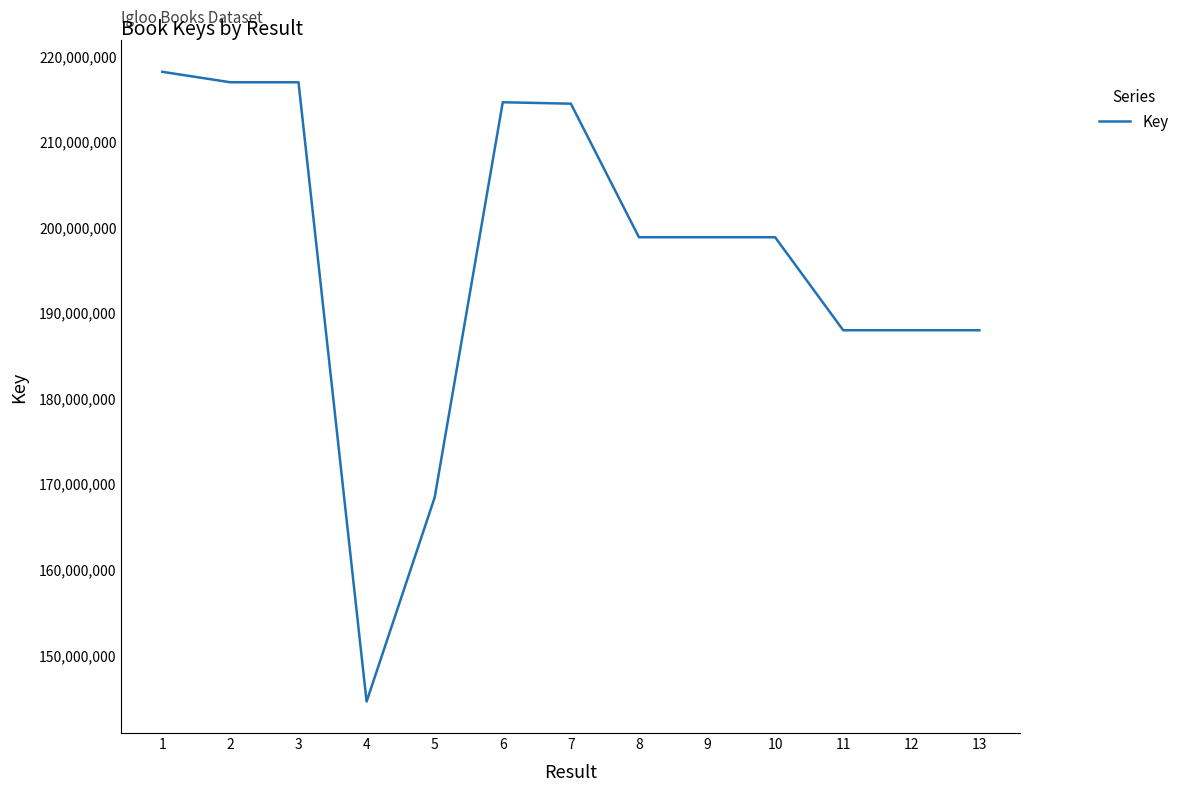

What is the sum of the values at 2 and 11?

404891910